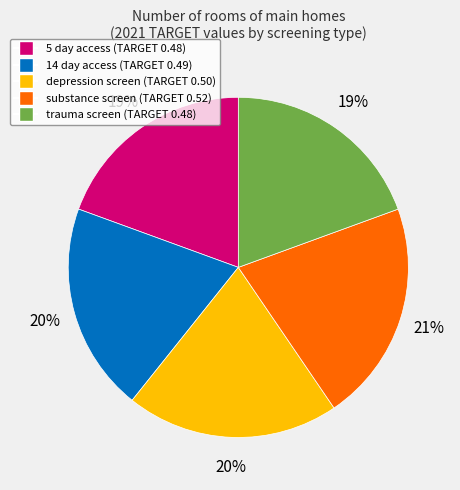

Is the sum of substance screen and 5 day access greater than half?

No